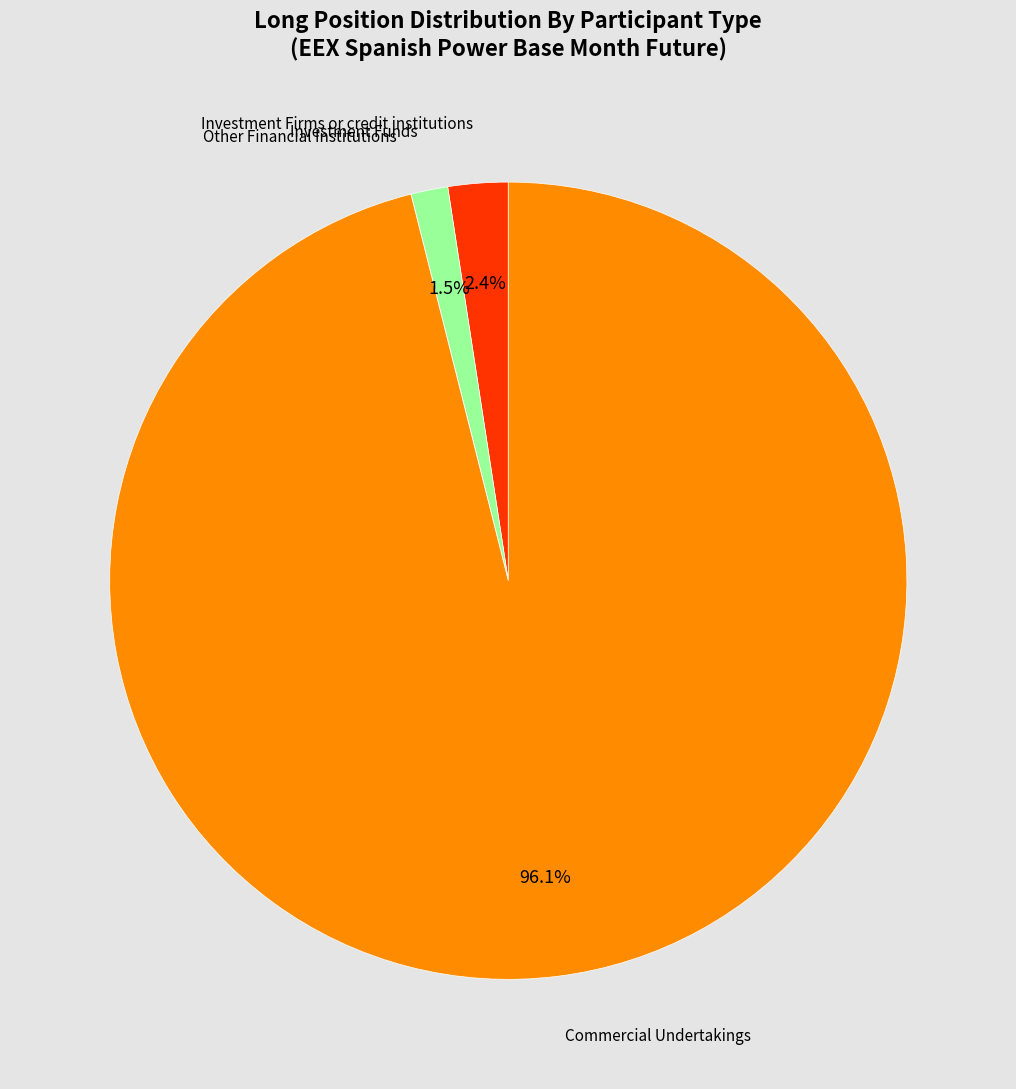

Is there any slice that represents more than half of the pie?

Yes